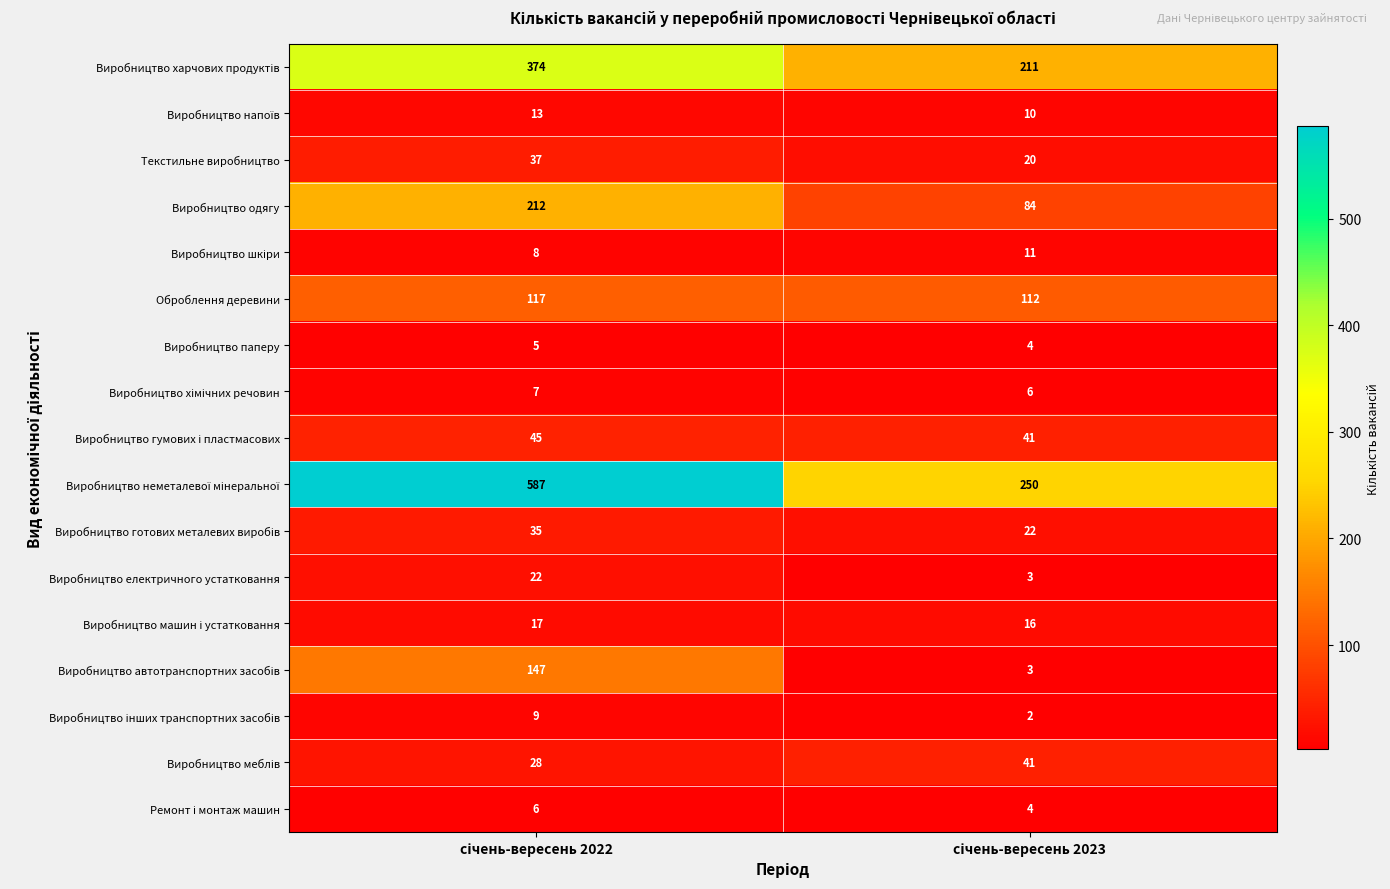

What is the average value of the Виробництво одягу series?

148